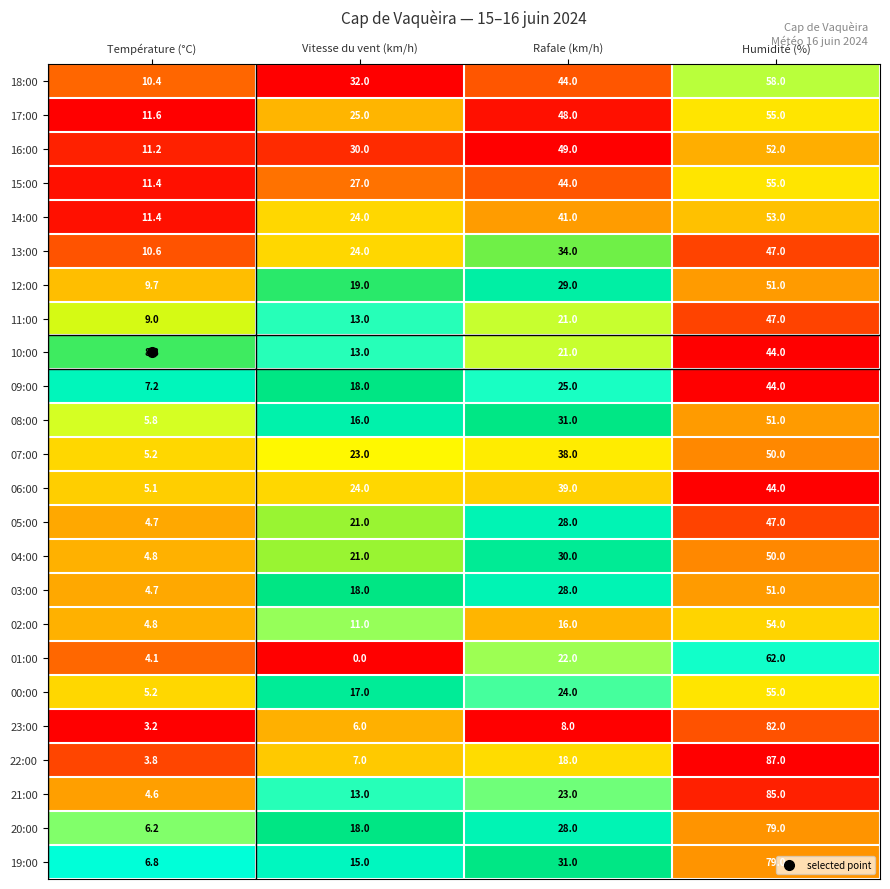

What is the difference between the second highest and second lowest values in the 20:00 series?

10.0